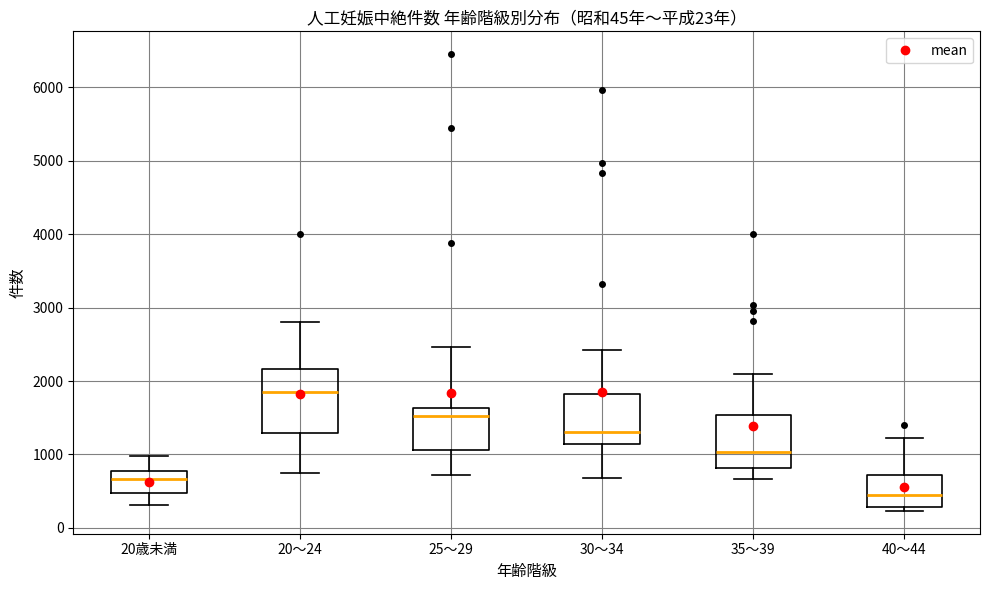

Which box's median line is the lowest?

40～44